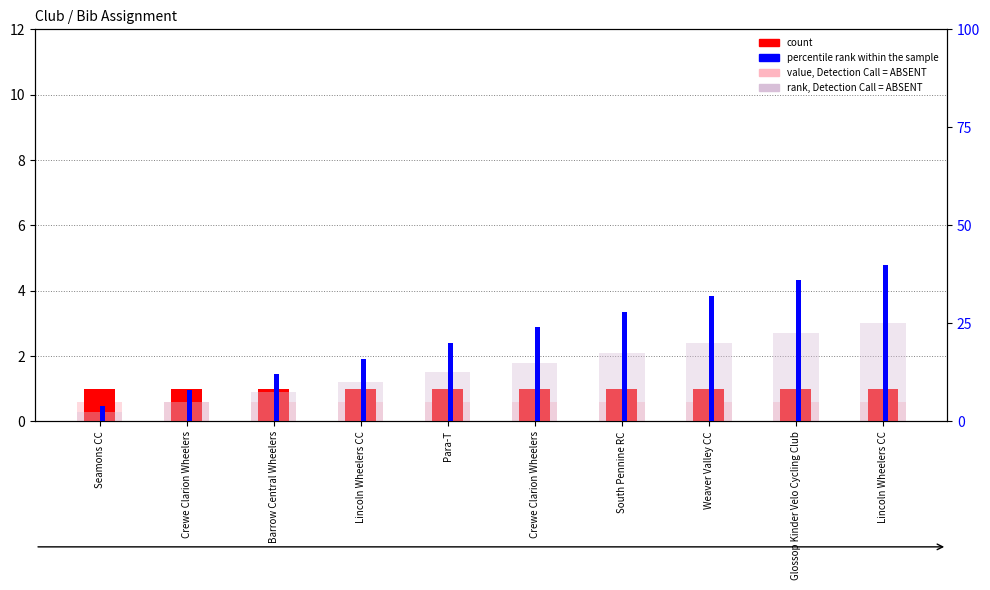

What is the total value across all series at Weaver Valley CC?

53.6